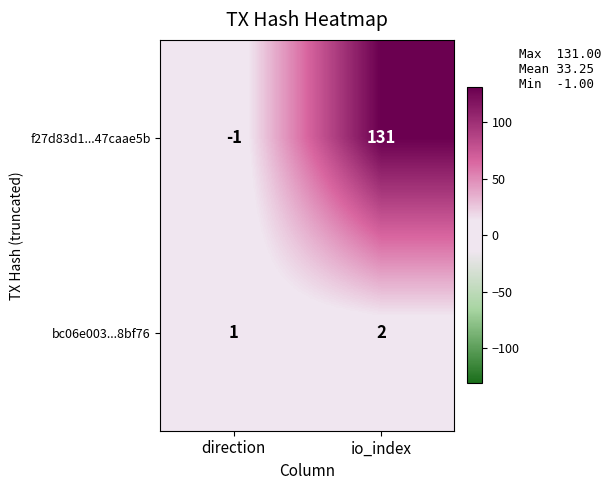

Where is f27d83d1...47caae5b nearest to the value 65?

direction